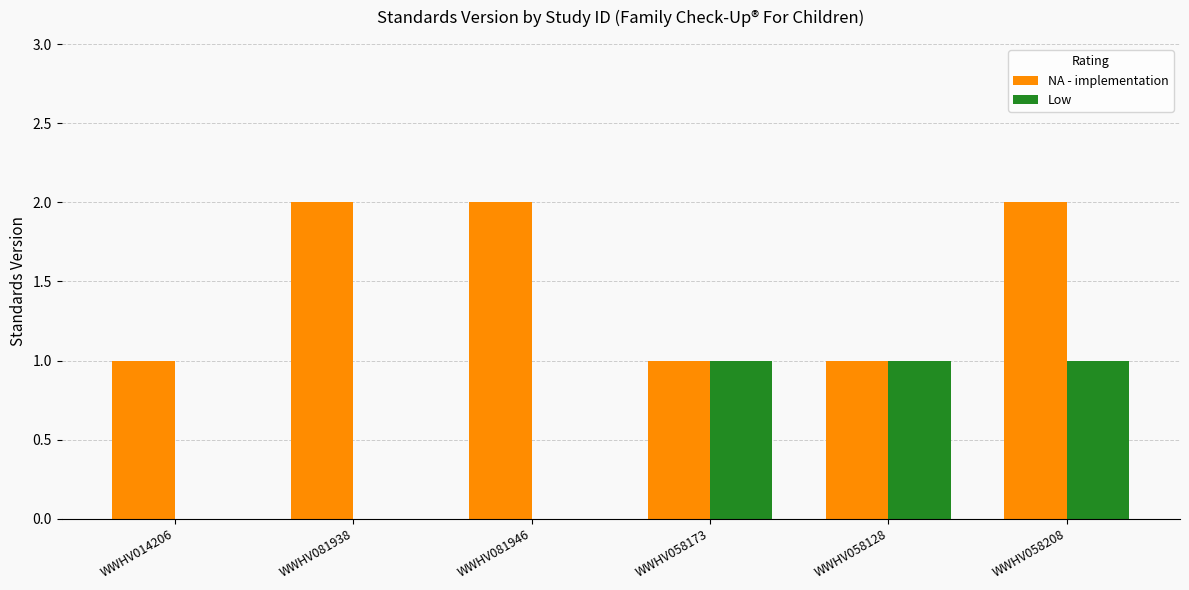

What are all the series names shown in the legend?

NA - implementation, Low